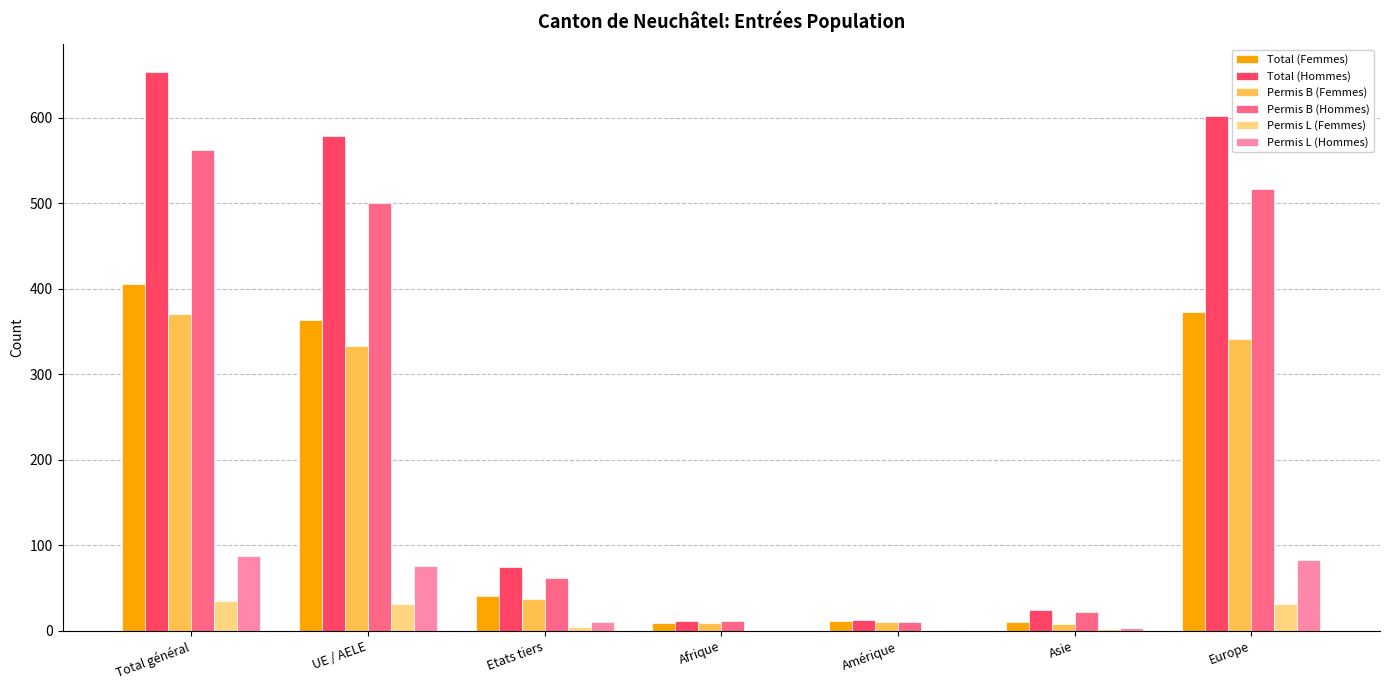

At which label is Permis B (Hommes) closest to 286?

UE / AELE